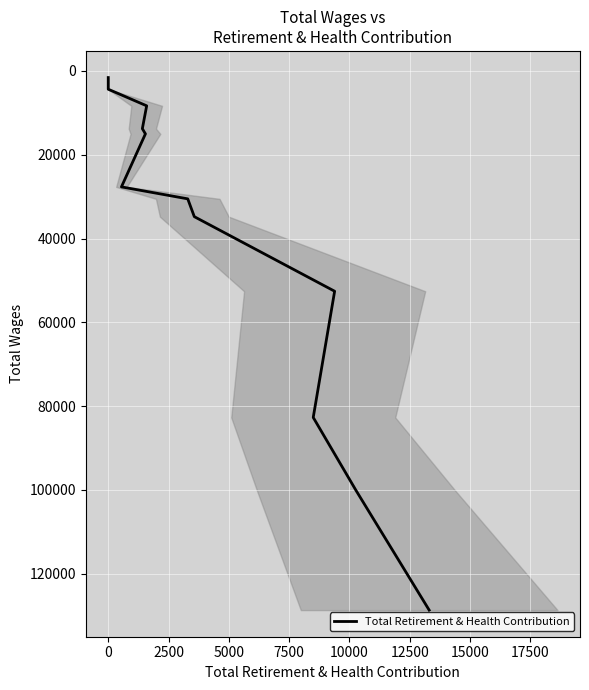

Reading left to right, list all the values displayed in this chart.

128691	100020	82705	52578	34779	30527	27674	15009	14755	13774	8320	4363	1575